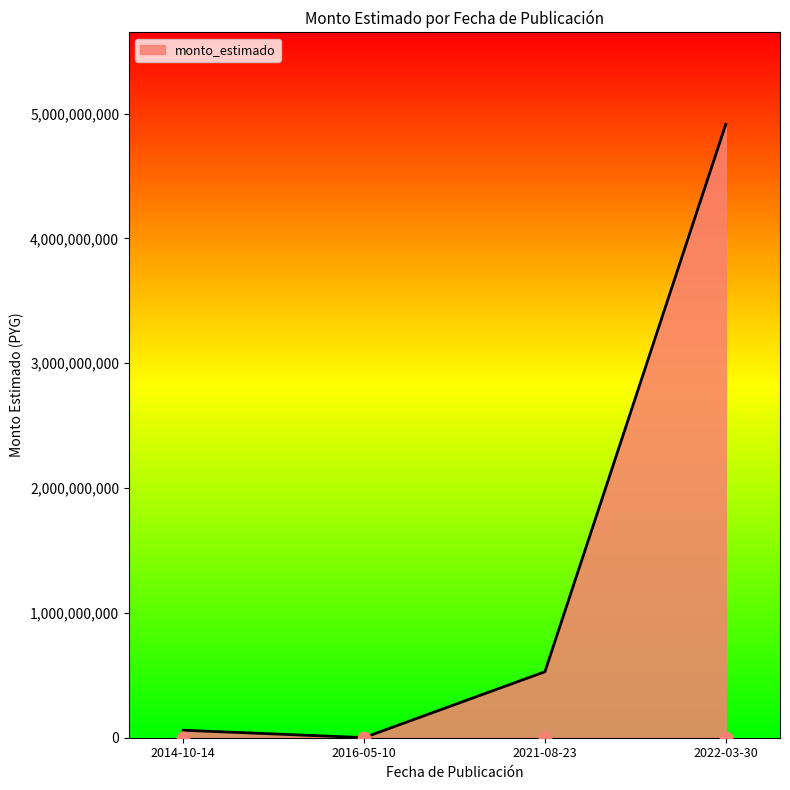

What is the change in value from 2016-05-10 to 2022-03-30?

+4912207437